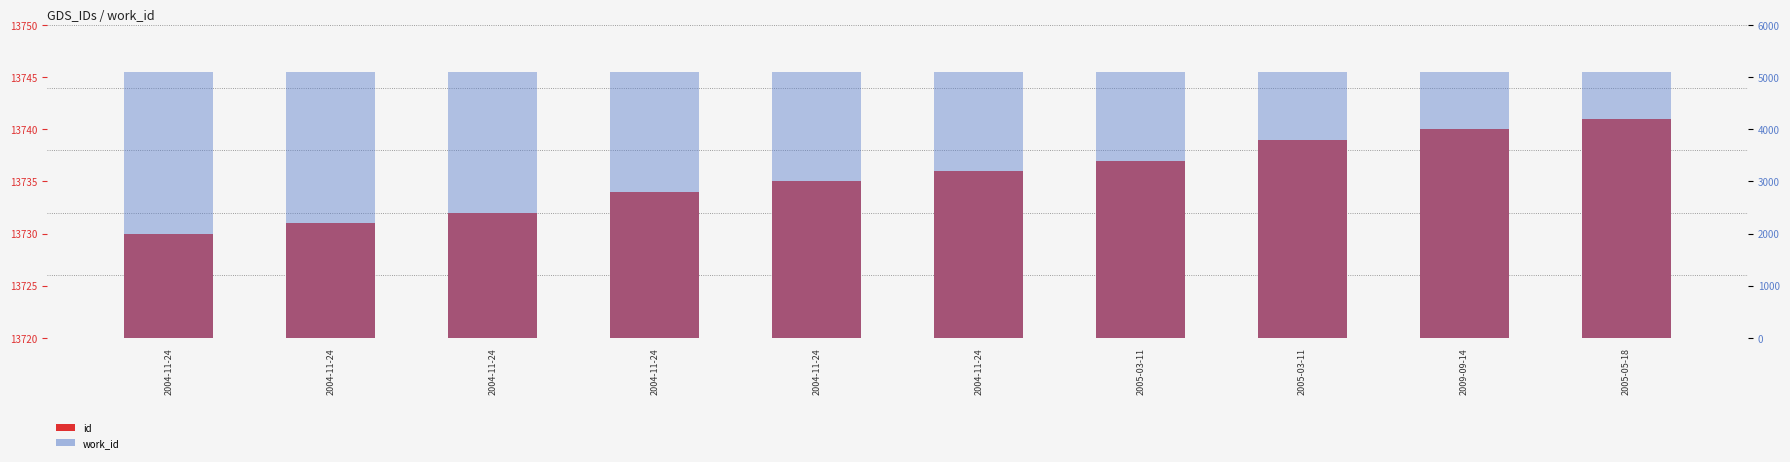

What are all the series names shown in the legend?

id, work_id